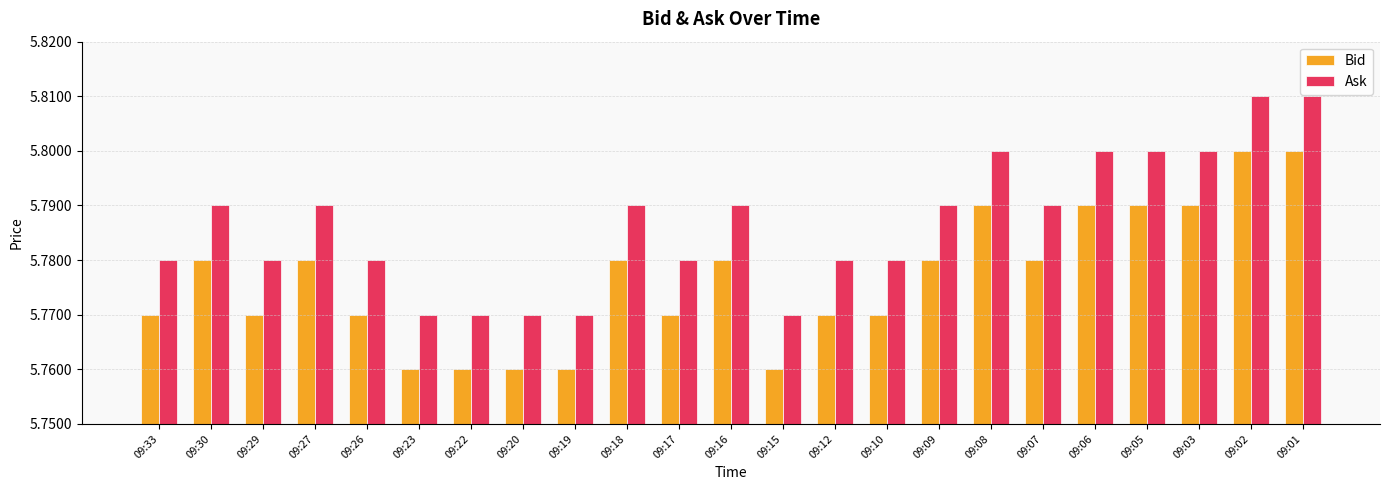

How many groups of bars are there?

23